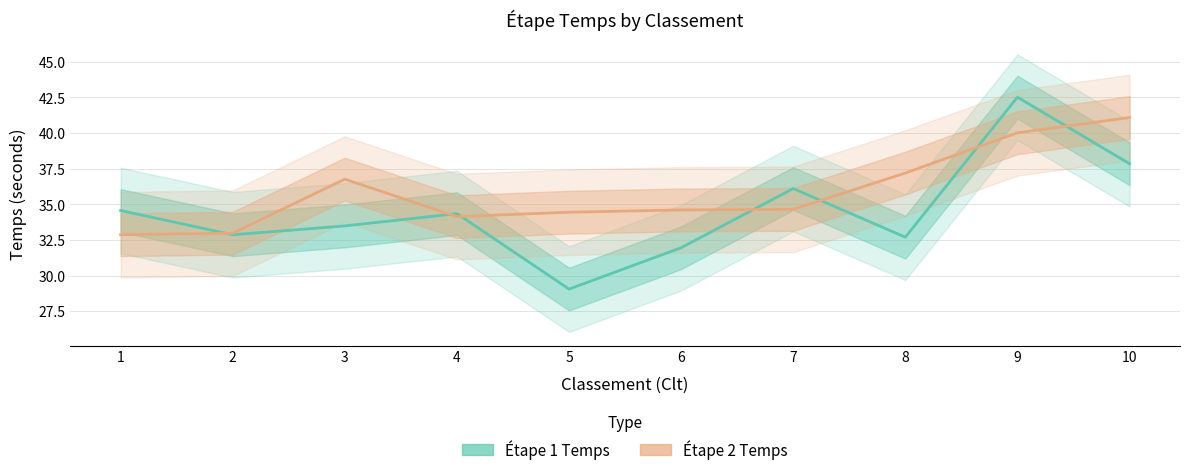

Does the chart display data point markers on the line(s)?

No